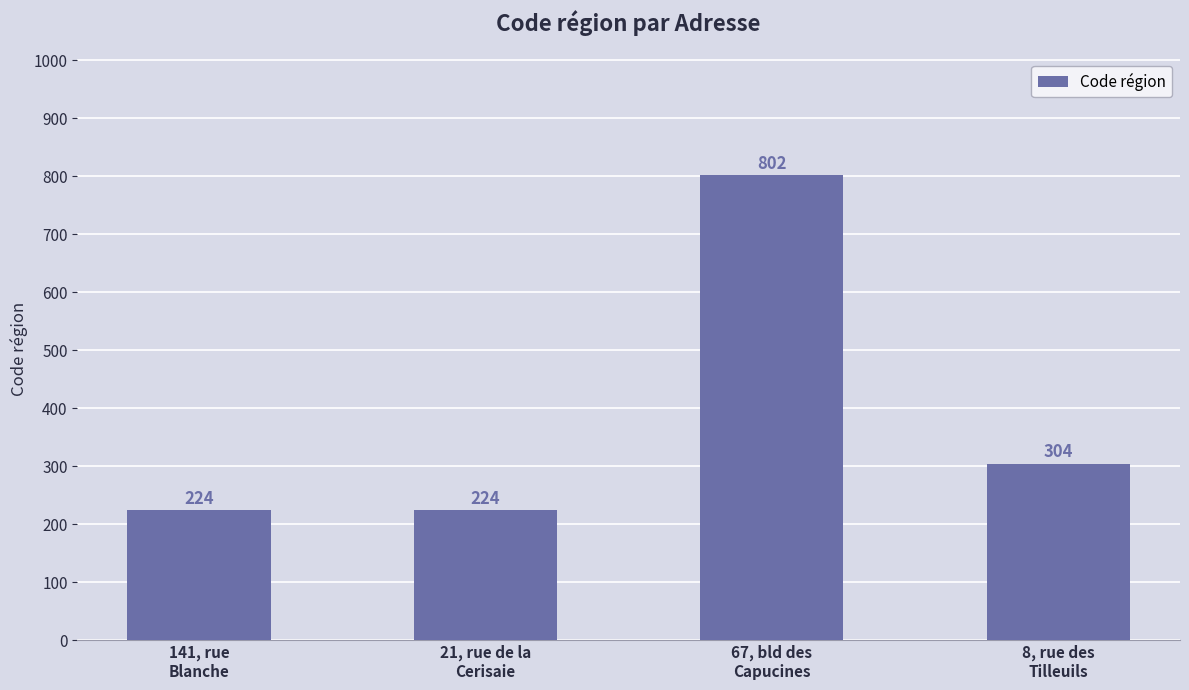

What is the value of the 1st bar from the left?

224